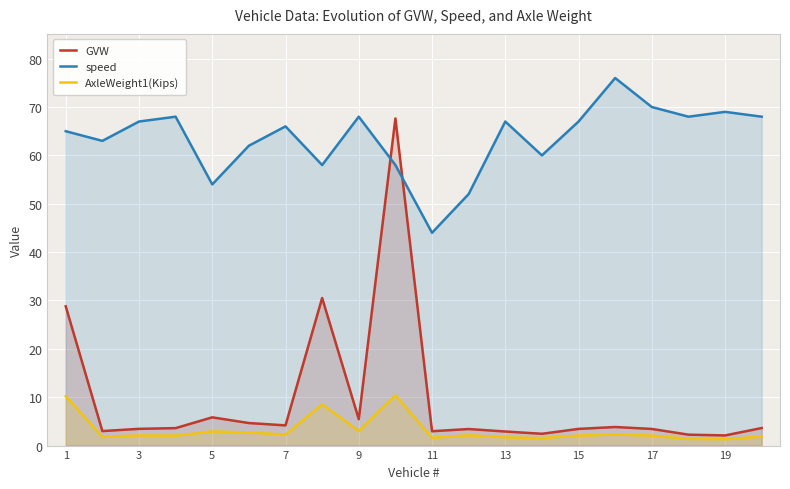

How many distinct data groups are displayed?

3